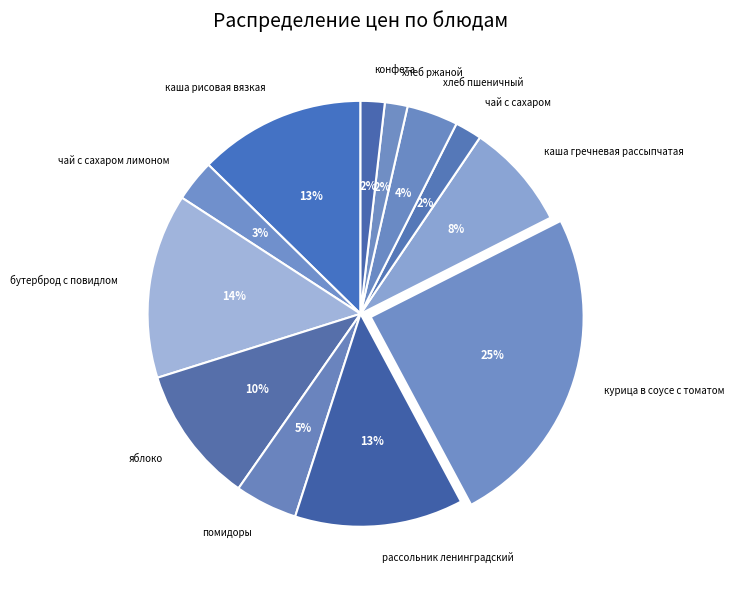

The хлеб ржаной slice represents 12% of the pie. True or false?

False